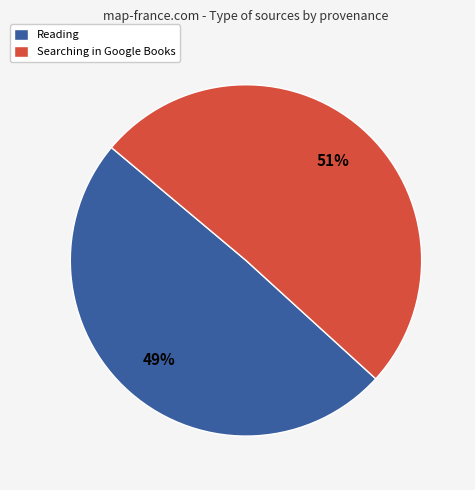

Between Searching in Google Books and Reading, which is larger?

Searching in Google Books